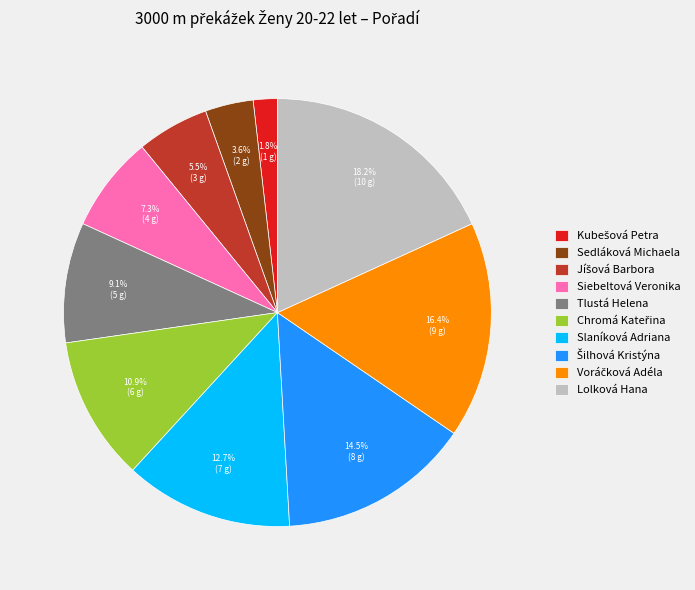

Between Sedláková Michaela and Siebeltová Veronika, which is larger?

Siebeltová Veronika